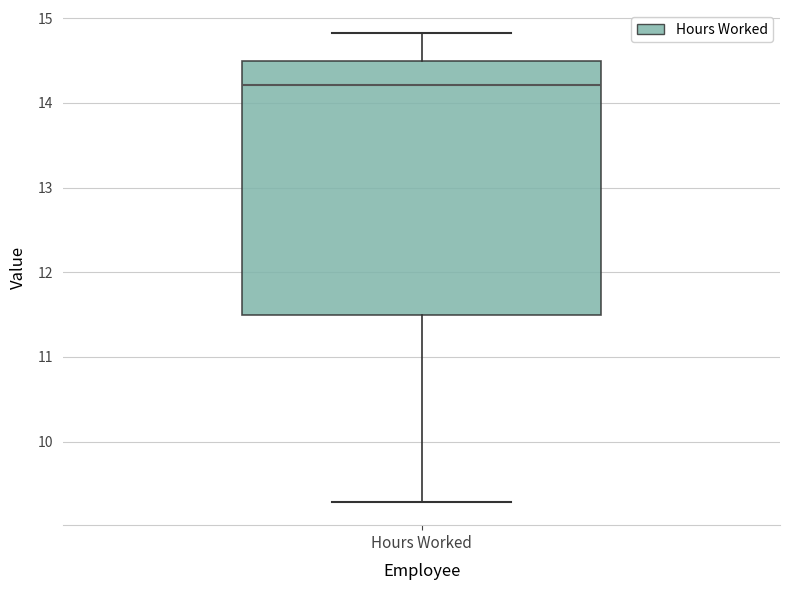

Transcribe this box plot: give where the median line is, the range the box spans, and where the two whiskers end, as read against the y-axis. The values are not printed on the chart, so give them approximately, as read against the axis.

median 14.2, box 11.5 to 14.5, whiskers 9.3 to 14.8